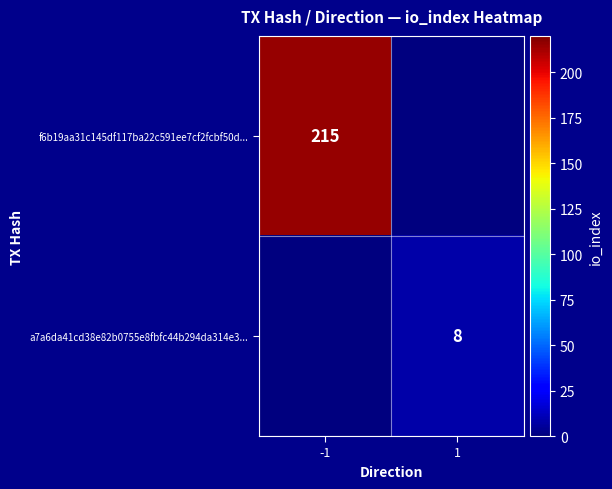

Is the value of a7a6da41cd38e82b0755e8fbfc44b294da314e3... at 1 greater than the value of f6b19aa31c145df117ba22c591ee7cf2fcbf50d... at -1?

No